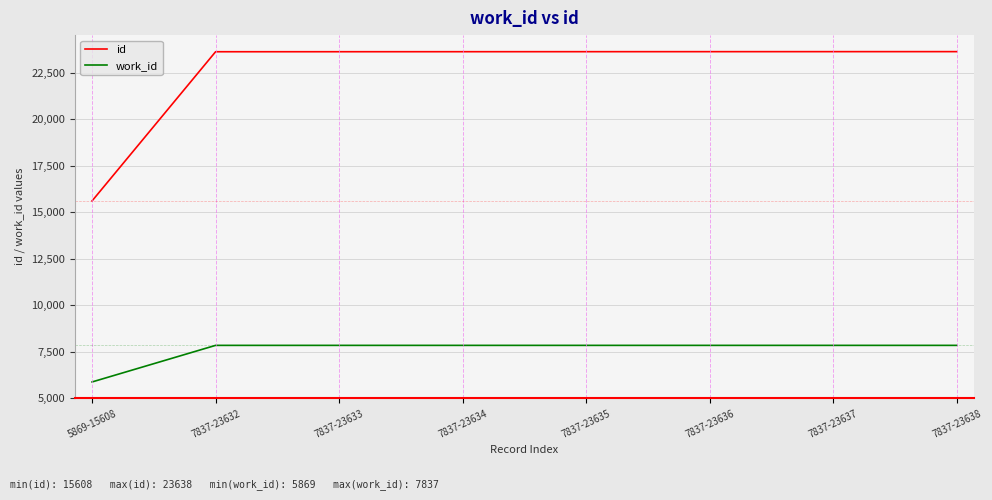

Which series has the widest spread of values?

id